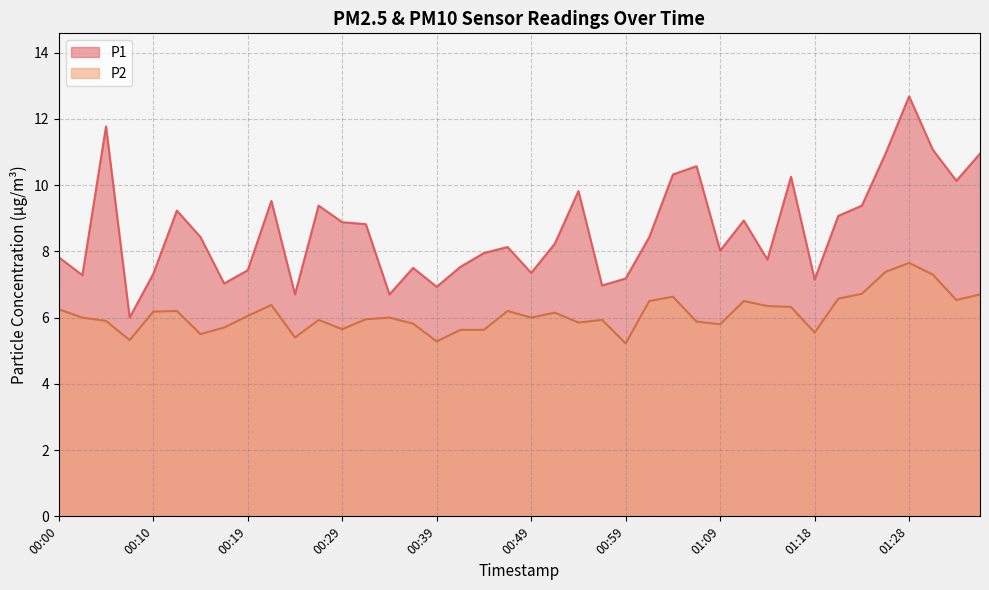

What is the sum of all P1 values?

345.6